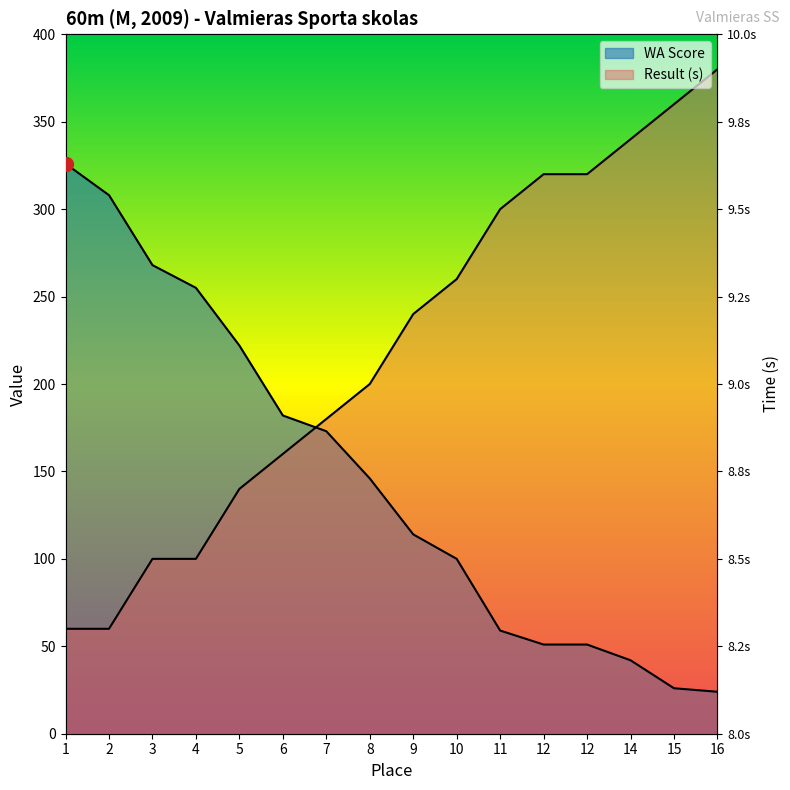

How many times do WA Score and Result (s) cross each other?

1